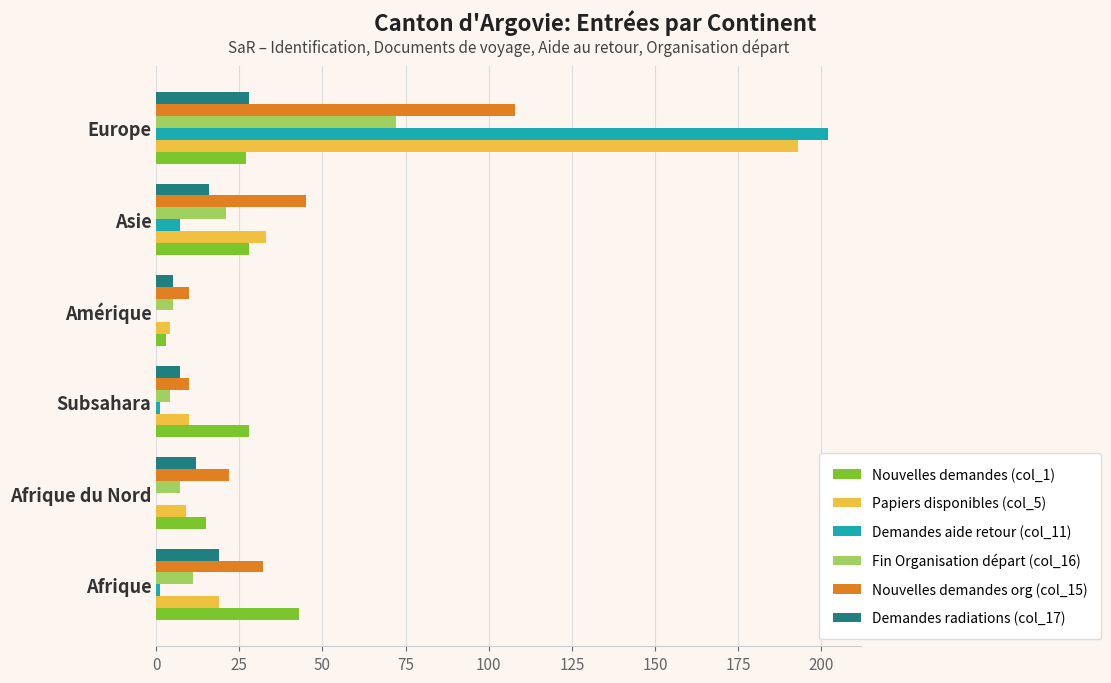

What is the highest value of the Demandes aide retour (col_11) series?

202